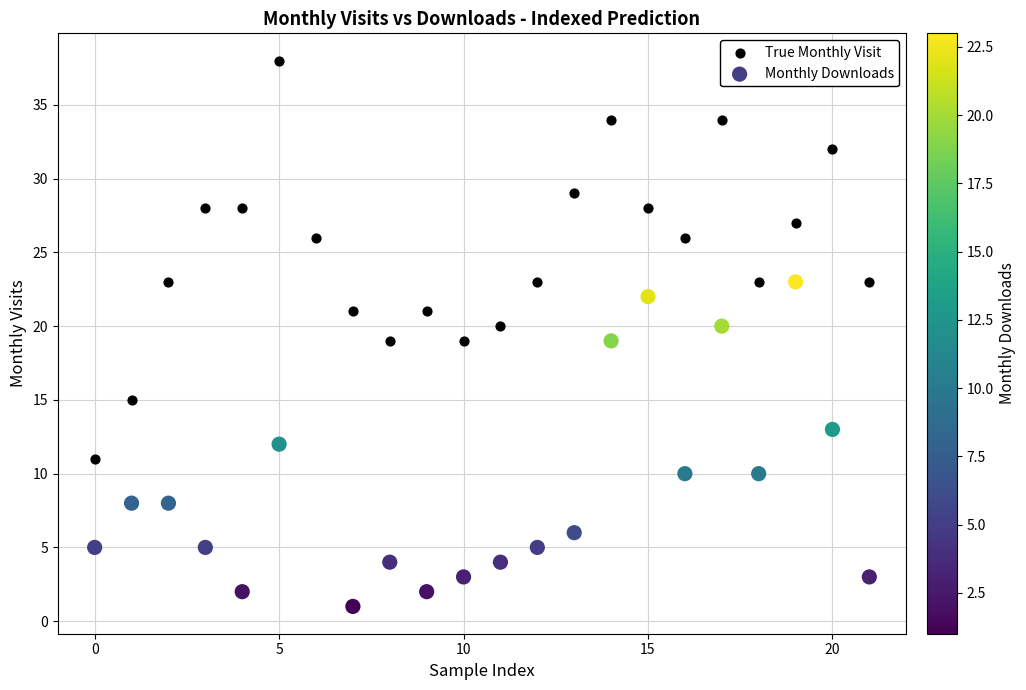

Which series contains the lowest Y value?

Monthly Downloads